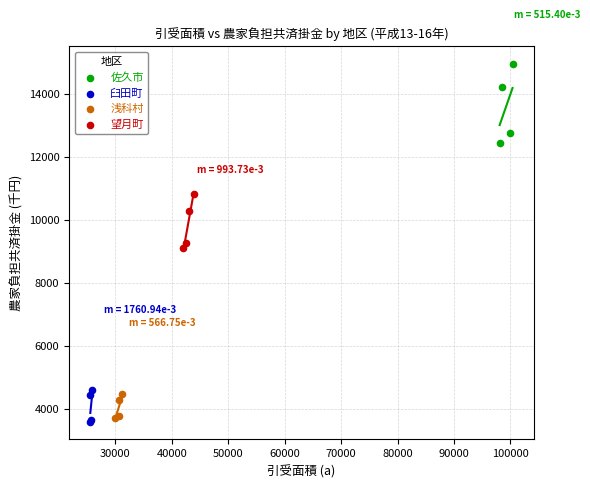

What are all the series names shown in the legend?

佐久市, 臼田町, 浅科村, 望月町